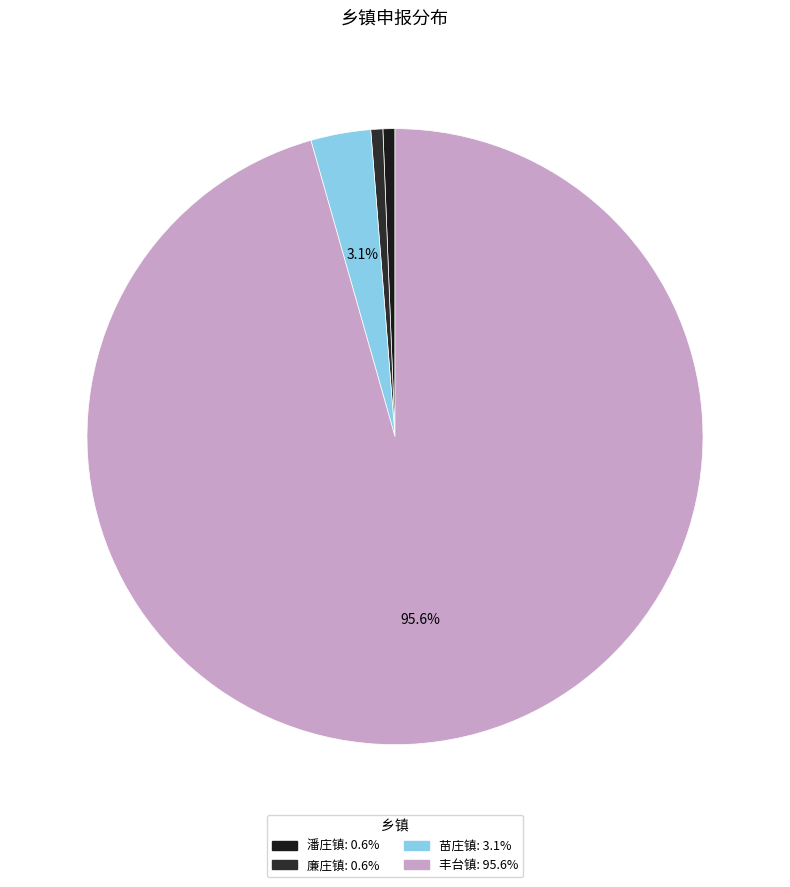

To the nearest percent, what is the combined percentage of 苗庄镇 and 丰台镇?

99%